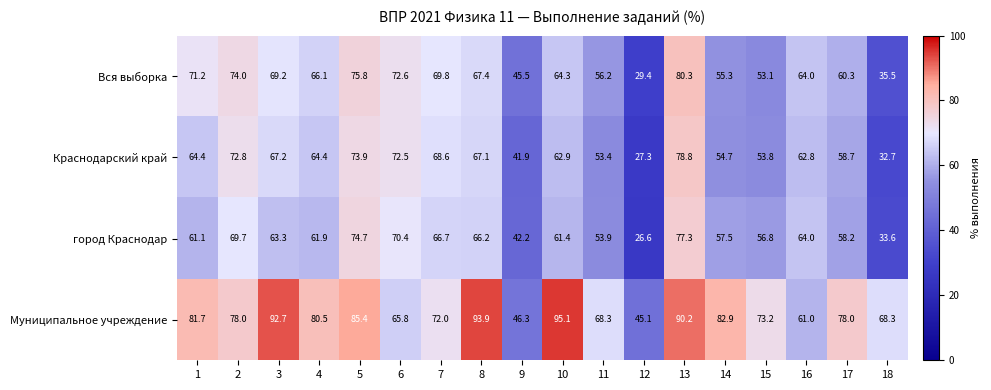

At which label does город Краснодар reach its peak?

13